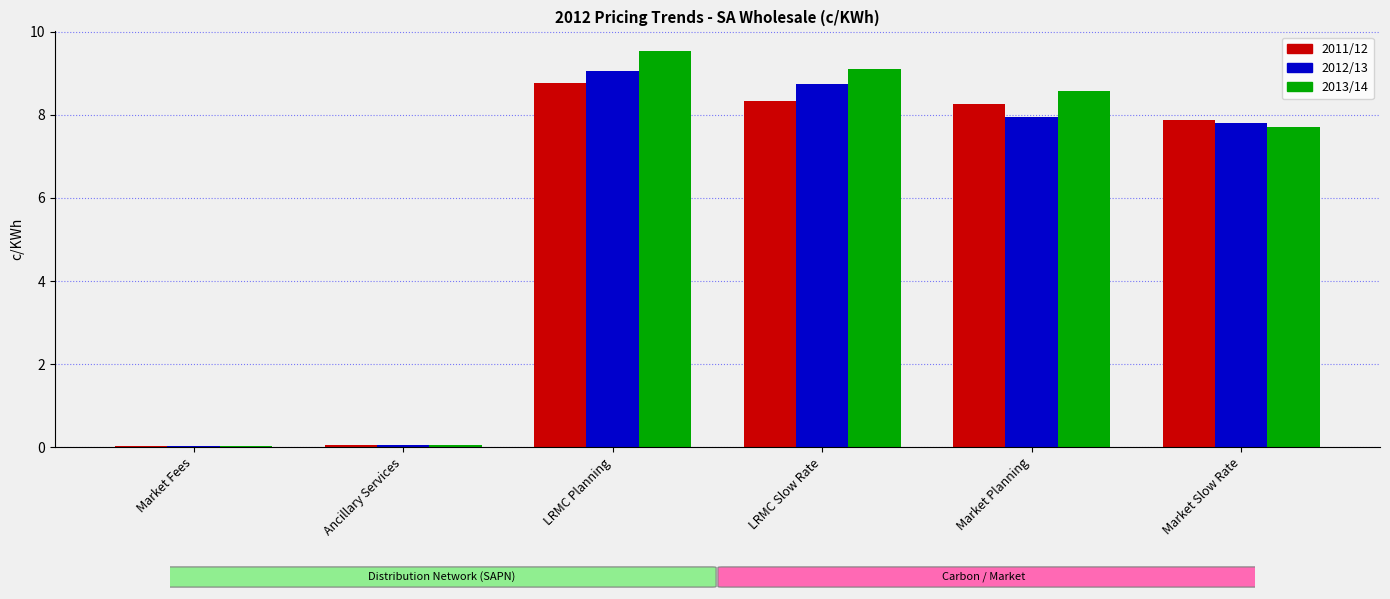

True or false: 2011/12 has a value of 4.4 at Market Planning.

False